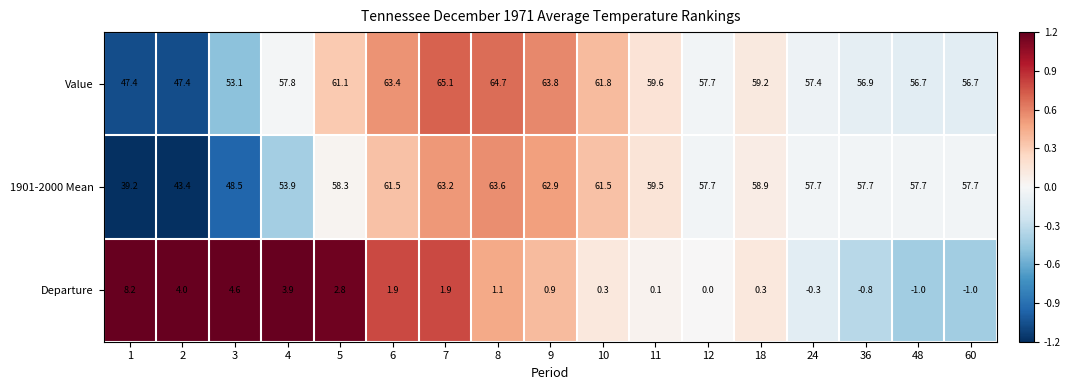

Which series has the largest total across all categories?

Value